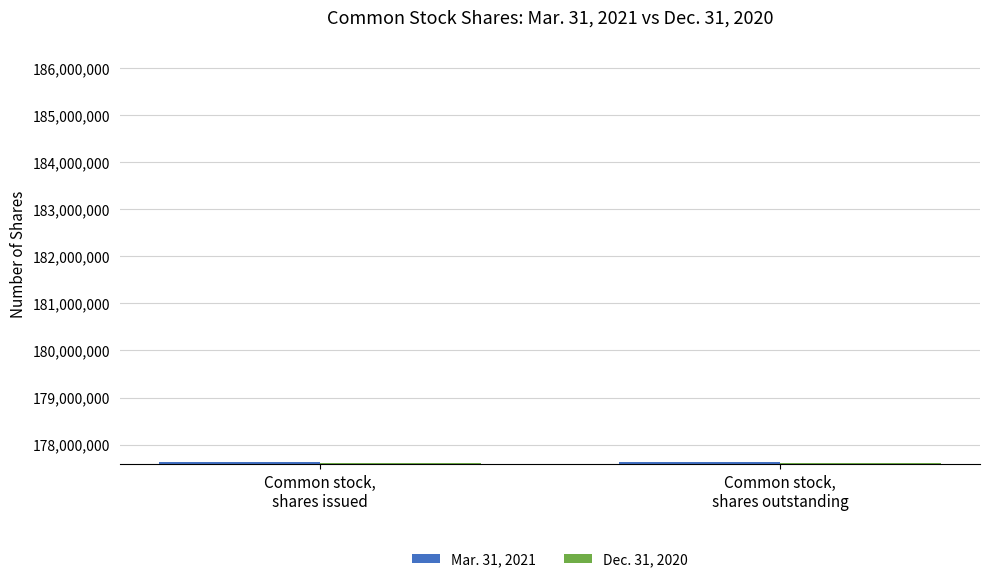

What is the label of the 2nd bar from the right?

Common stock,
shares issued